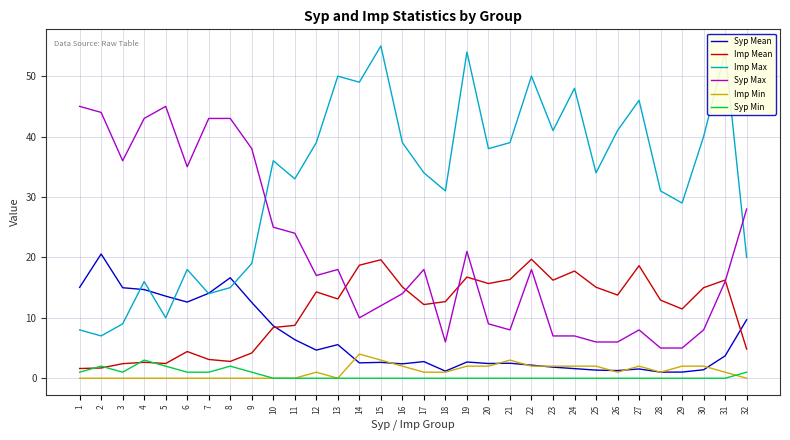

Which series has the largest range (max minus min)?

Imp Max